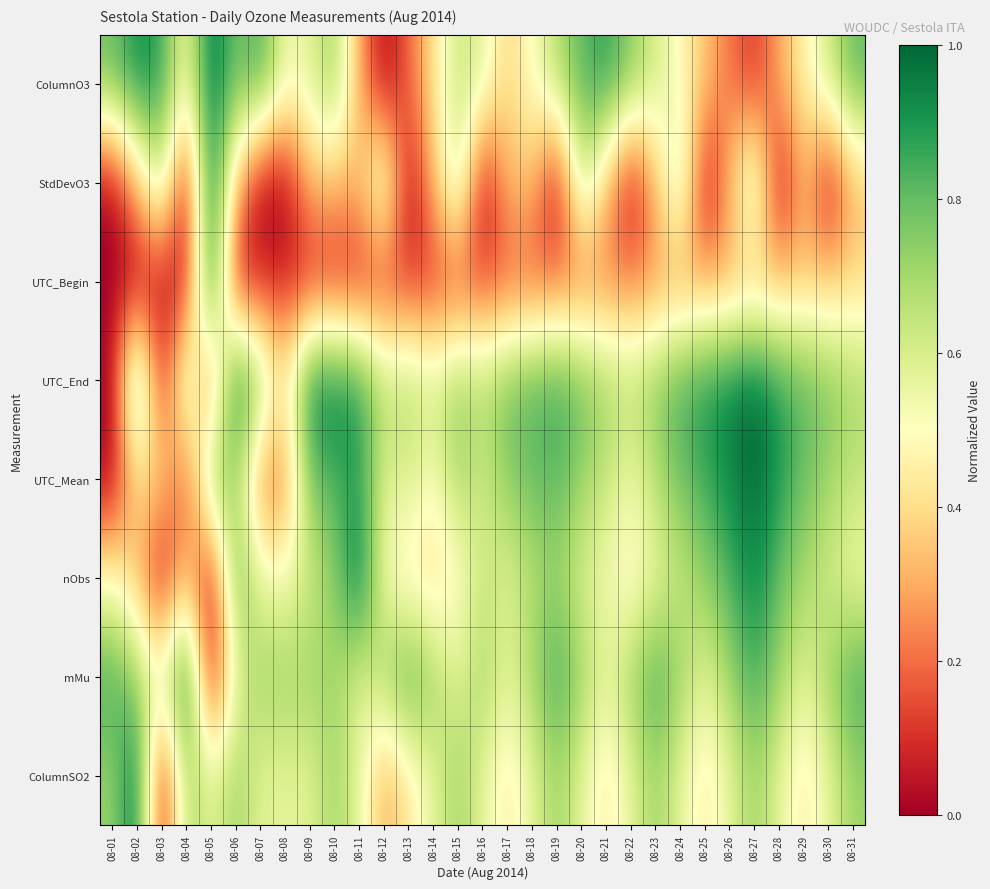

At how many categories does at least one series exceed 0?

31